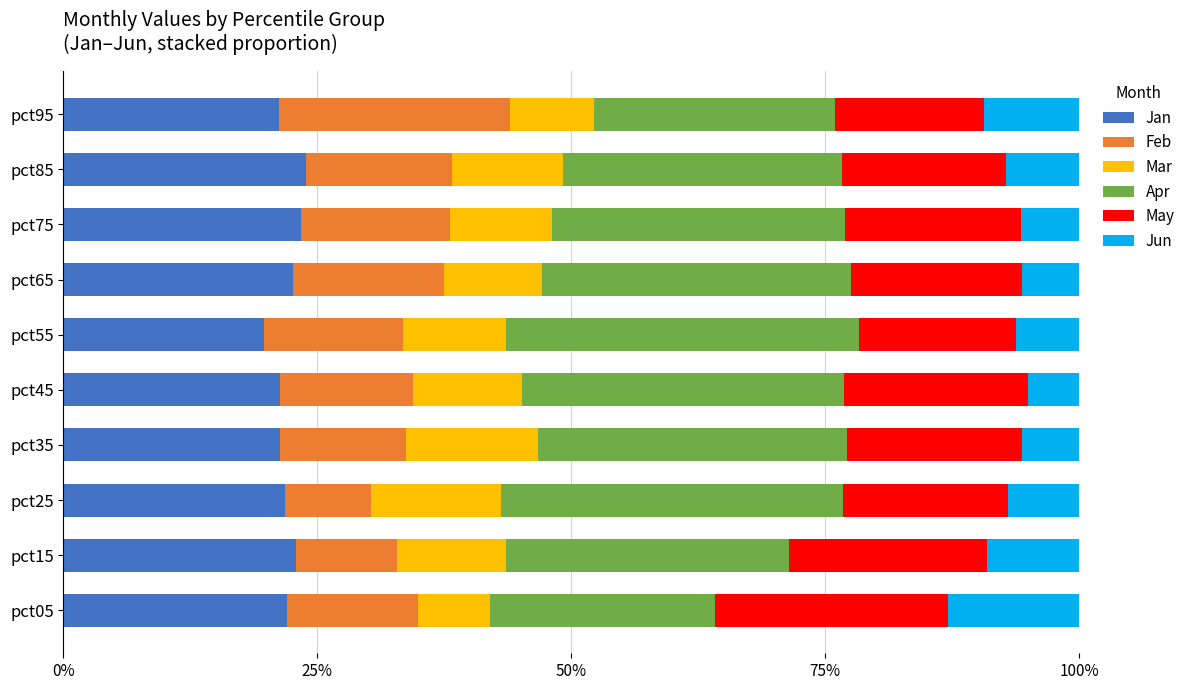

Reading right to left, transcribe all the data shown in this chart.

Jan: 0.2	0.2	0.2	0.2	0.2	0.2	0.2	0.2	0.2	0.2
Feb: 0.2	0.1	0.1	0.1	0.1	0.1	0.1	0.1	0.1	0.1
Mar: 0.1	0.1	0.1	0.1	0.1	0.1	0.1	0.1	0.1	0.1
Apr: 0.2	0.3	0.3	0.3	0.3	0.3	0.3	0.3	0.3	0.2
May: 0.1	0.2	0.2	0.2	0.2	0.2	0.2	0.2	0.2	0.2
Jun: 0.1	0.1	0.1	0.1	0.1	0.1	0.1	0.1	0.1	0.1